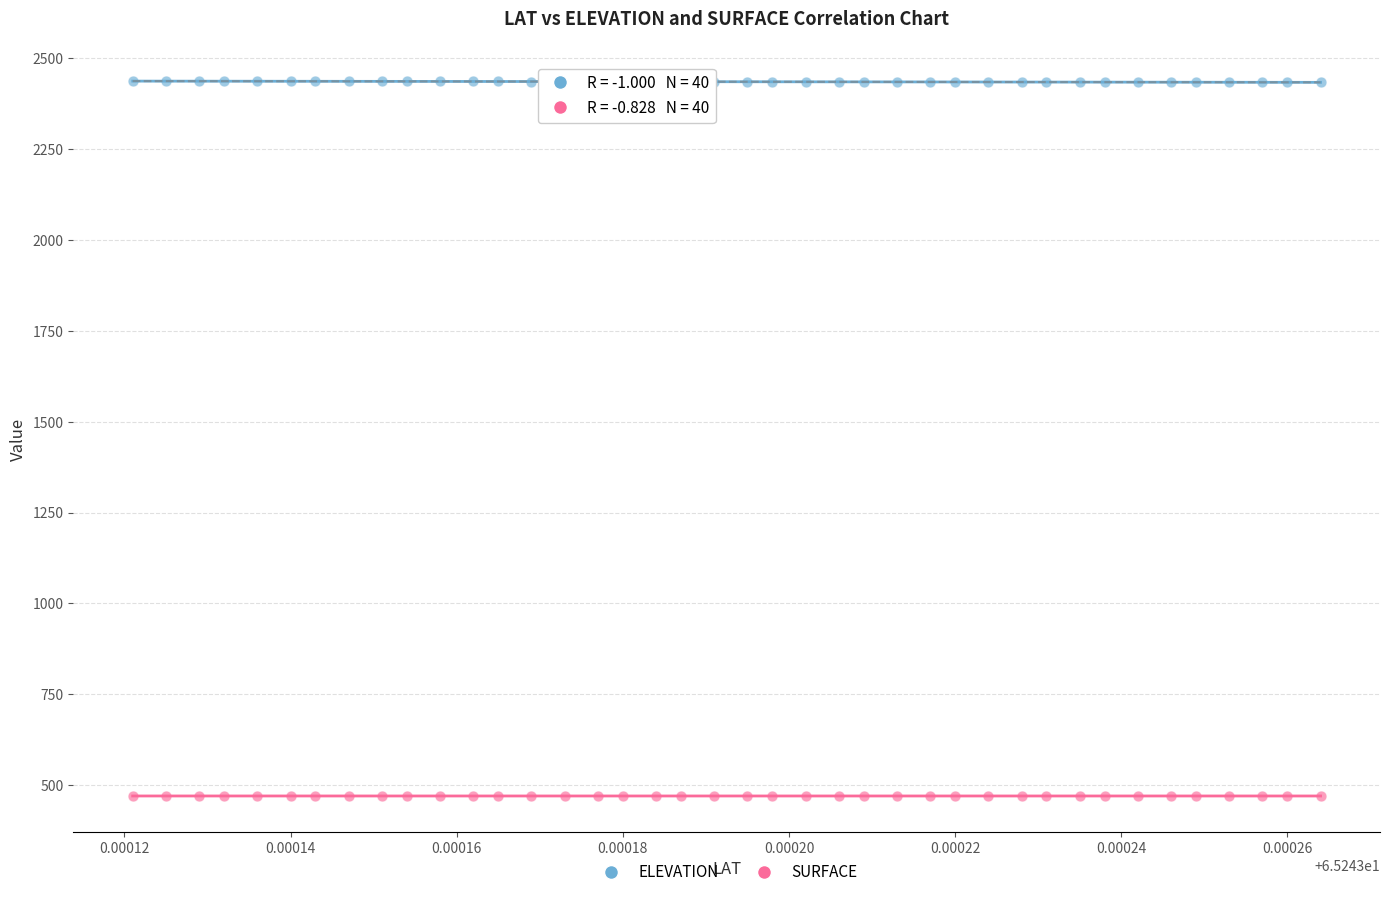

Which series contains the lowest Y value?

SURFACE